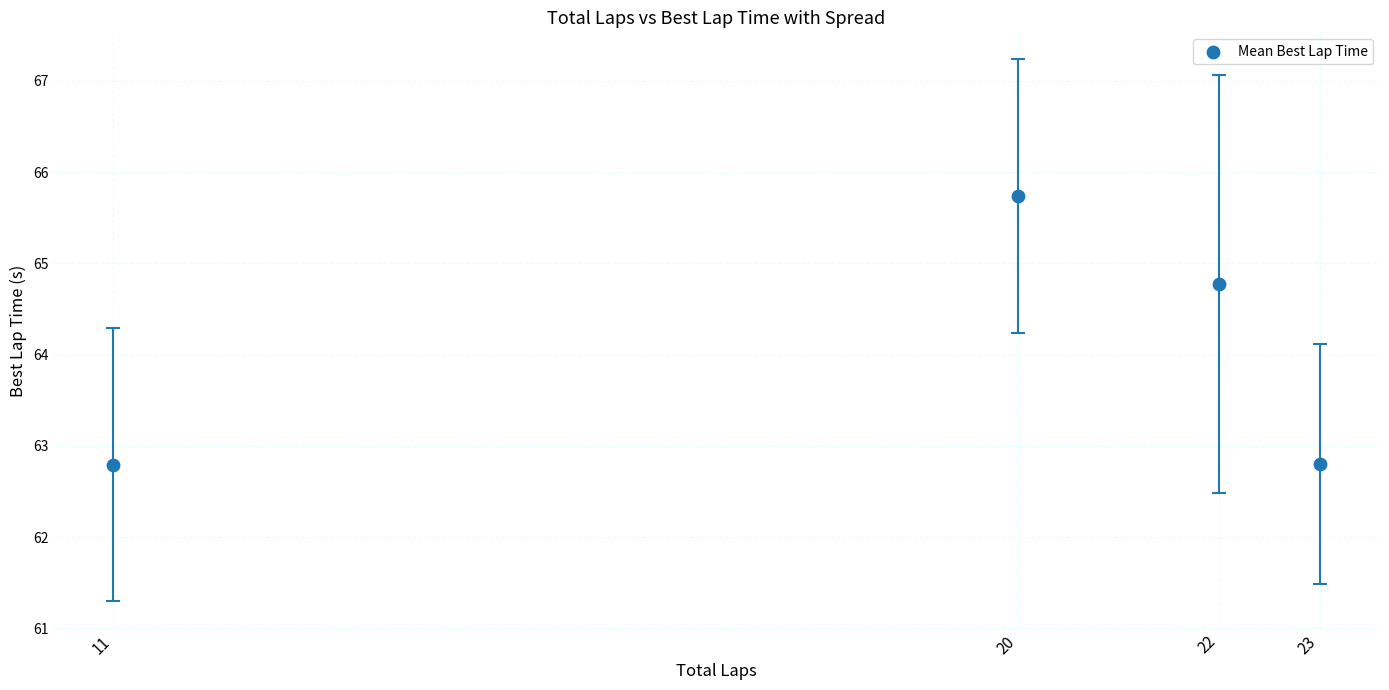

What Y value in the scatter plot is closest to 64?

64.8